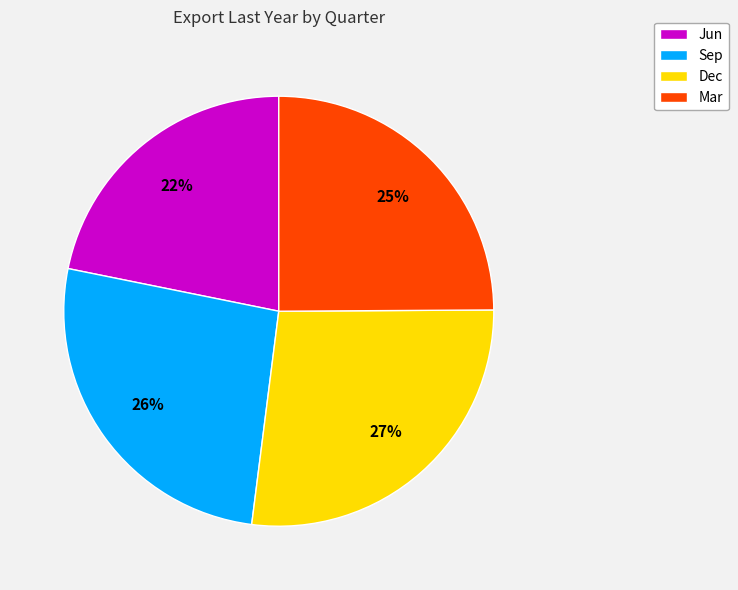

What is the ratio of the value at Jun to the value at Sep?

0.8